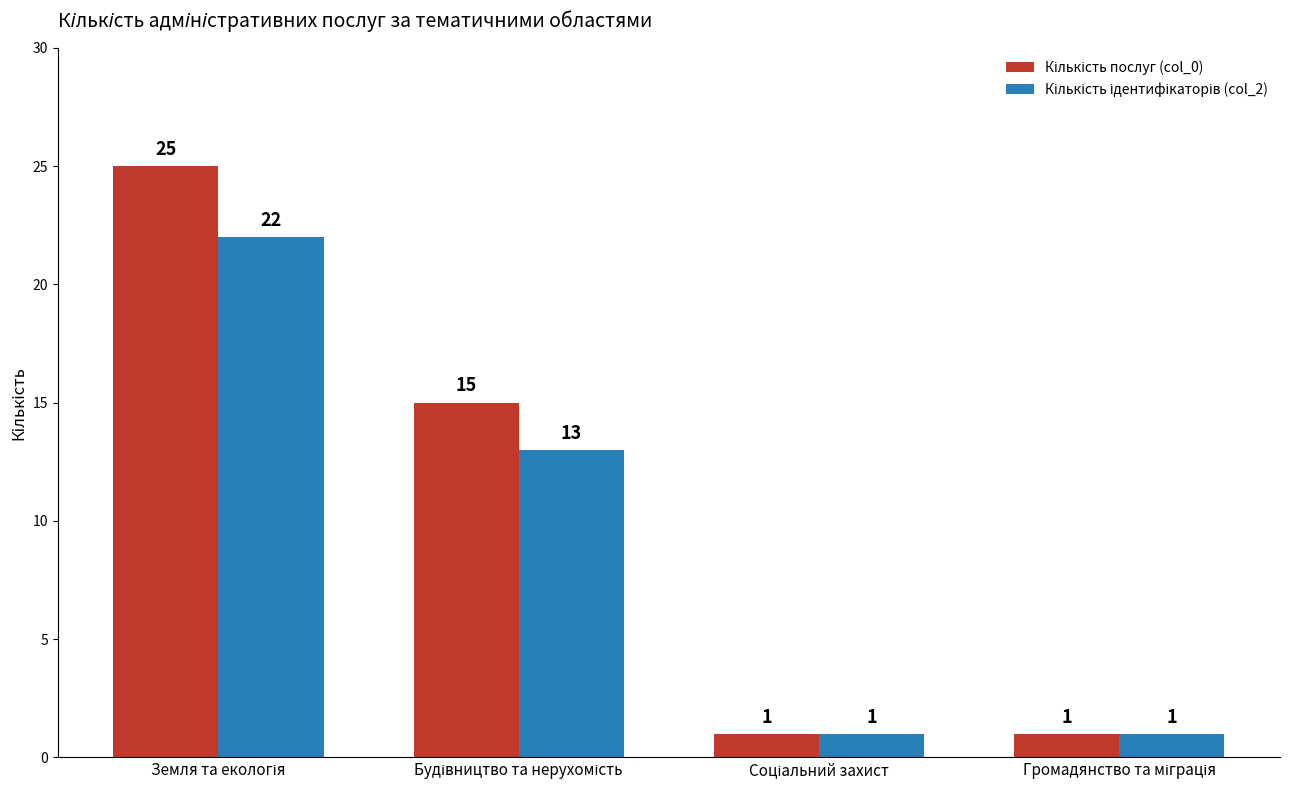

Which series has the largest total across all categories?

Кількість послуг (col_0)